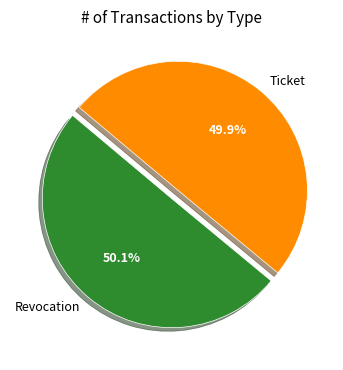

What is the ratio of the value at Ticket to the value at Revocation?

1.0